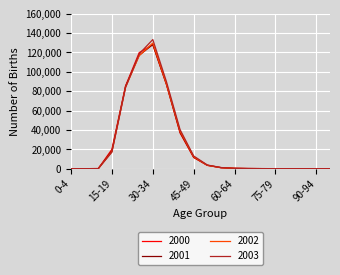

Which series has the widest spread of values?

2003